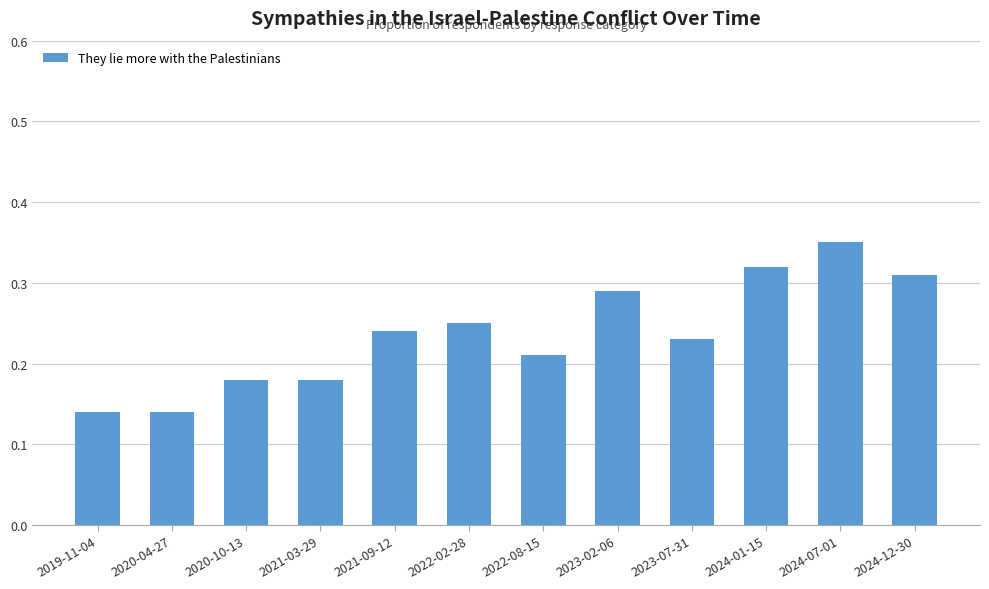

Does the chart contain stacked bars?

No